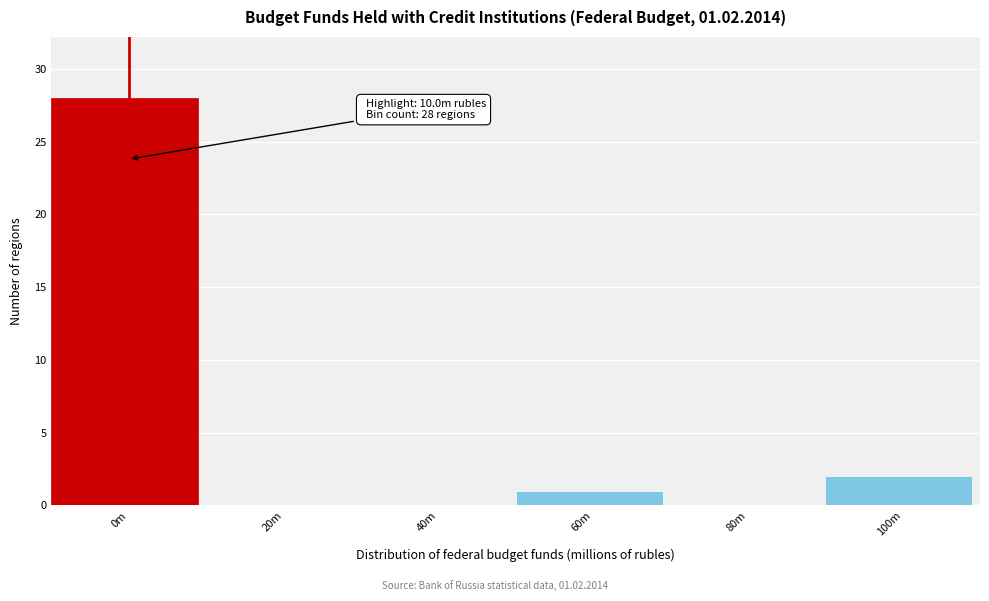

Reading left to right, transcribe all the data shown in this chart.

0m=28	20m=0	40m=0	60m=1	80m=0	100m=2